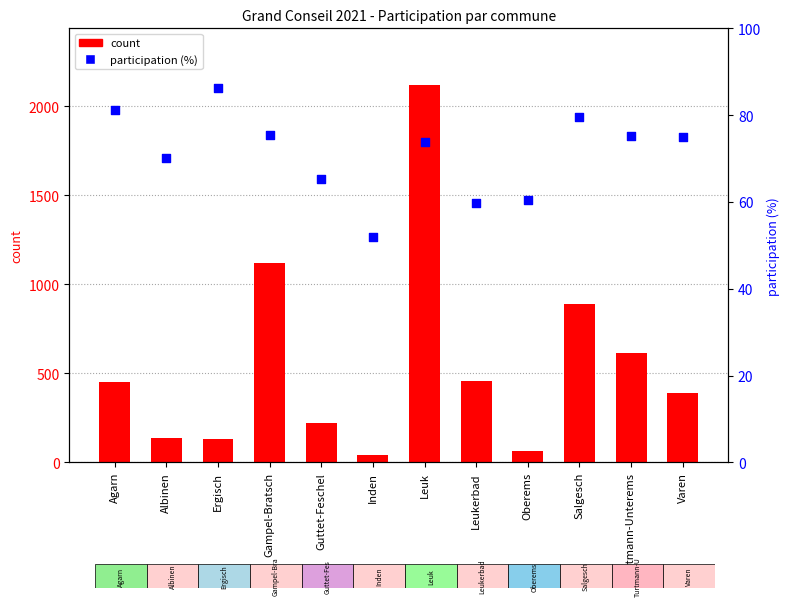

What is the total value across all series at Albinen?

208.1